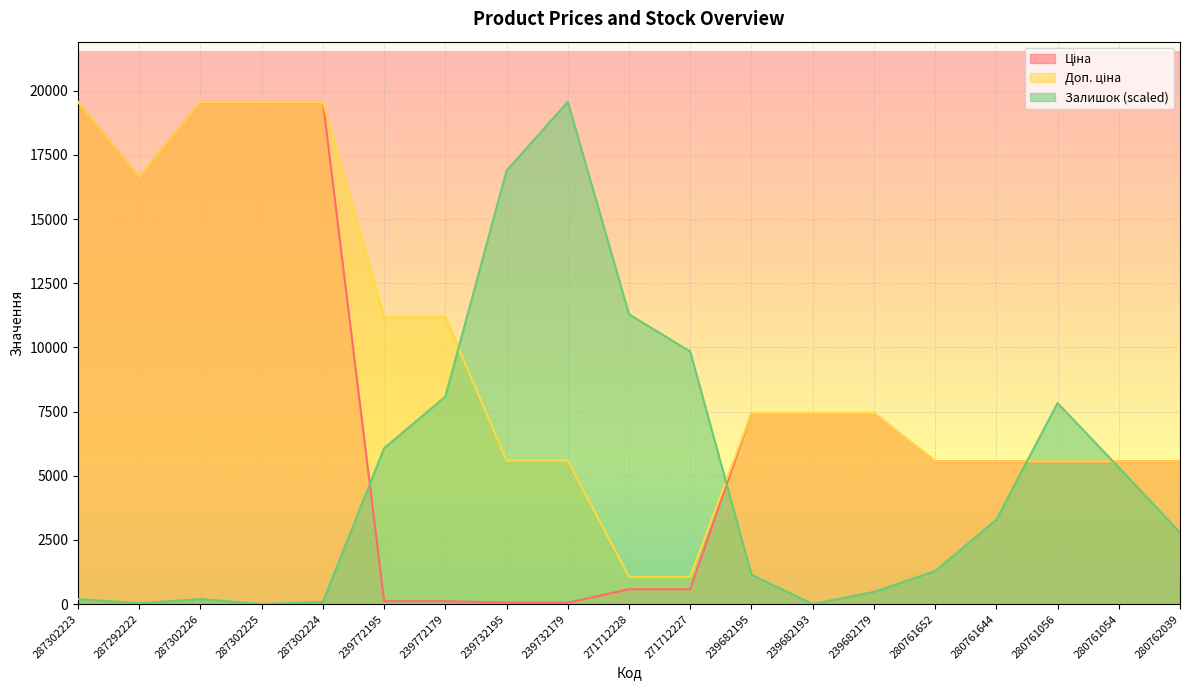

What position from the right is 287292222?

18